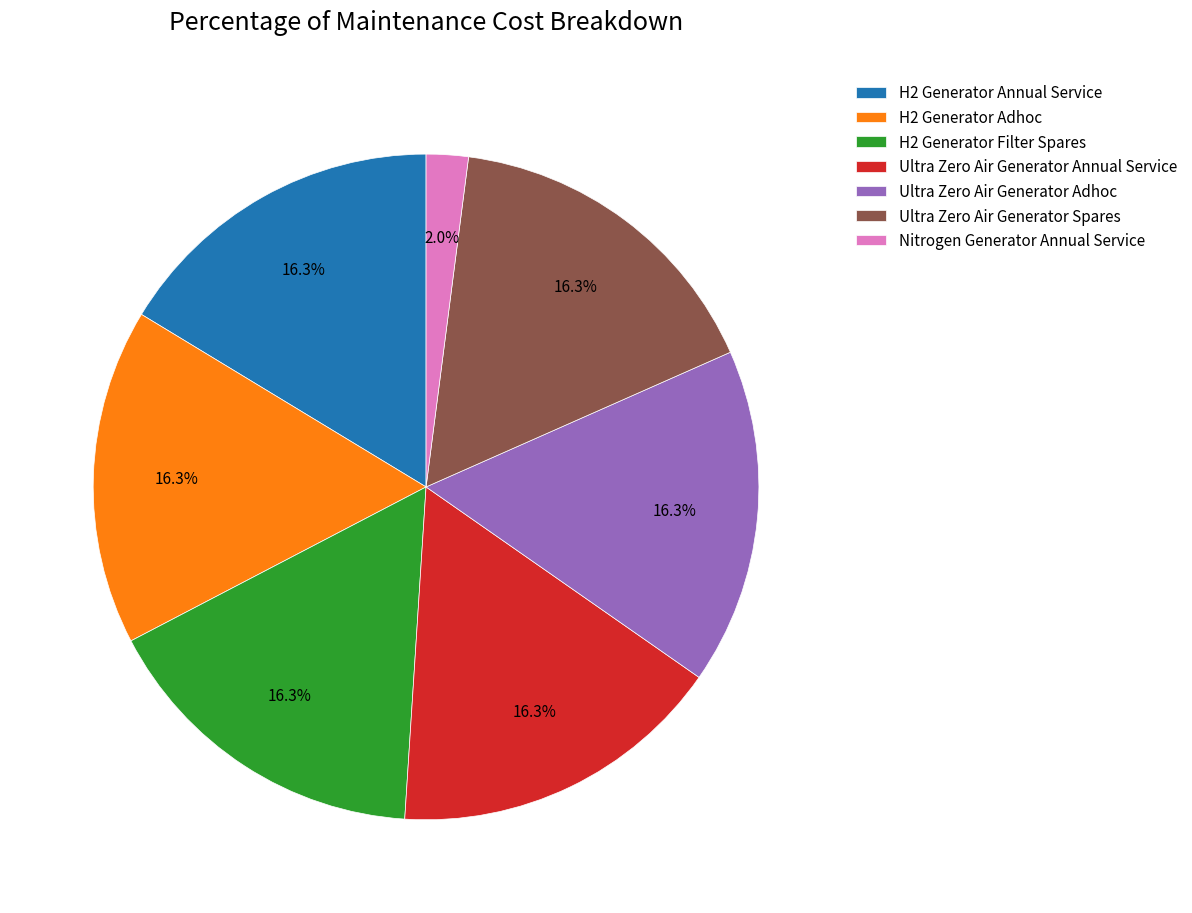

Is it true that Nitrogen Generator Annual Service is 13% of the pie?

False